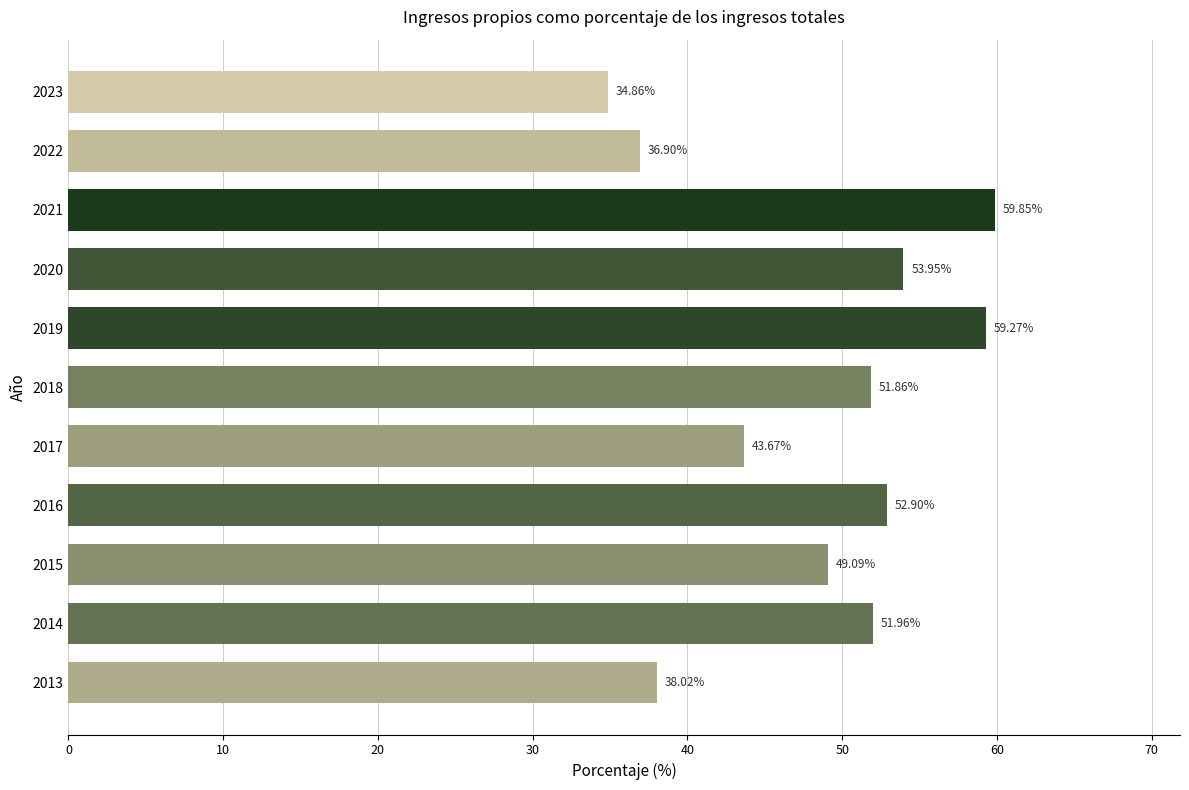

How many values exceed 51?

6